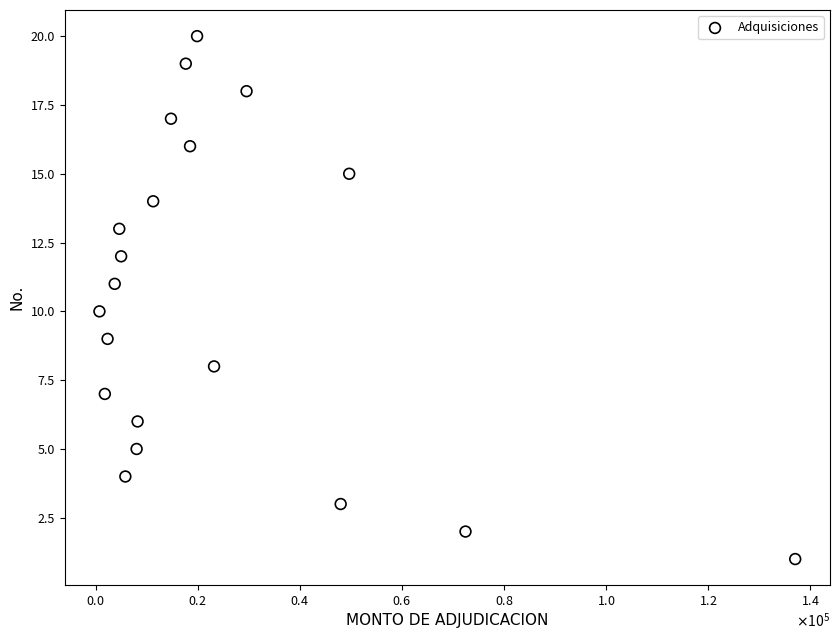

What is the range of Y values (max minus min)?

19